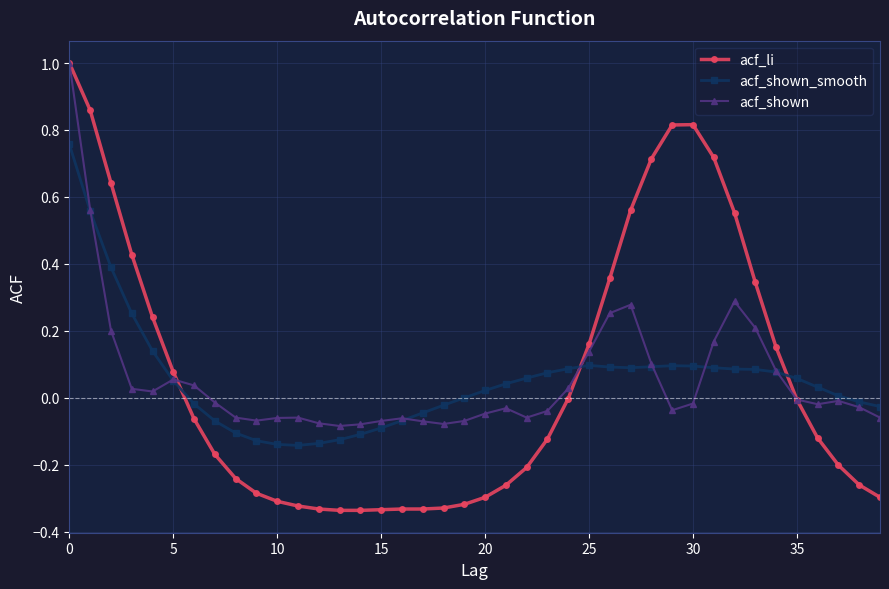

True or false: acf_li has more than 0 interior local peaks.

True